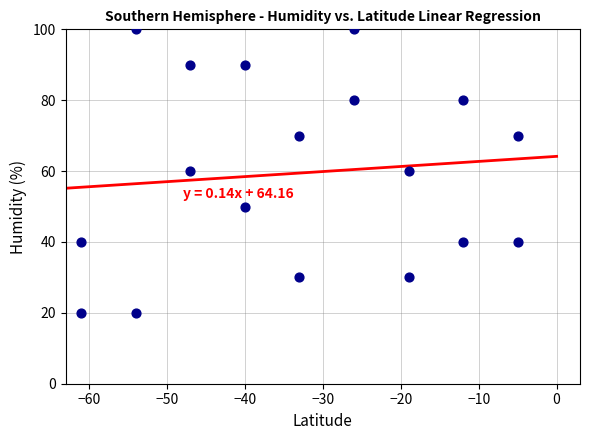

What is the range of Y values (max minus min)?

80